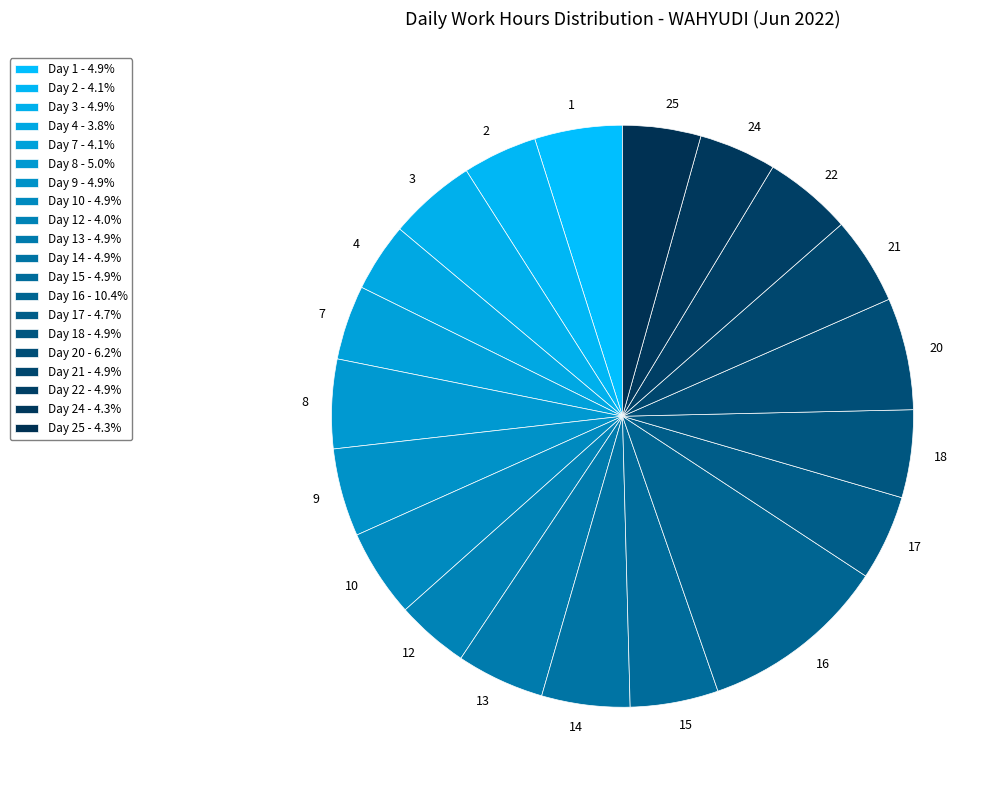

What is the ratio of the value at 3 to the value at 17?

1.0